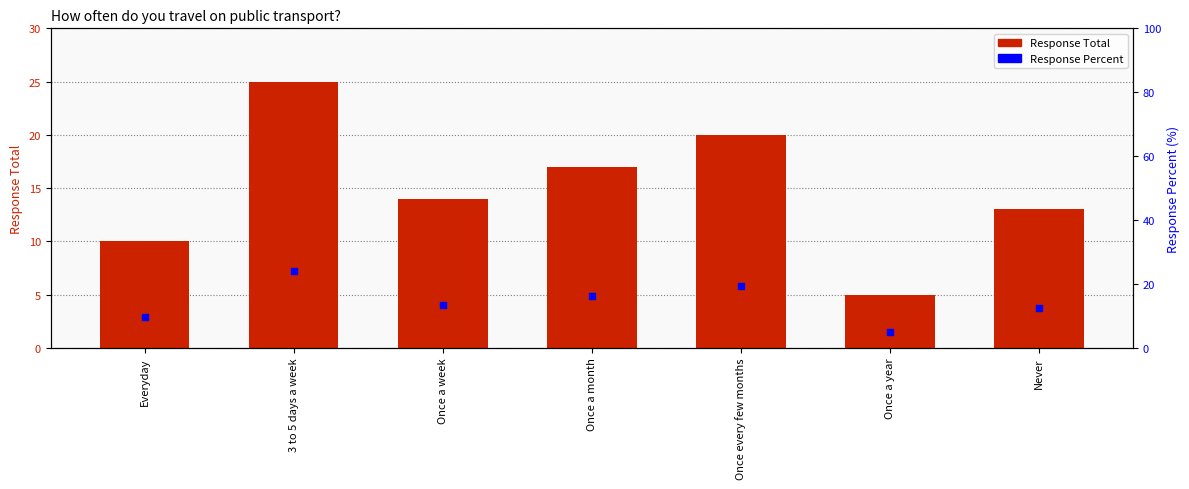

Which series reaches the minimum Y coordinate?

Response Percent